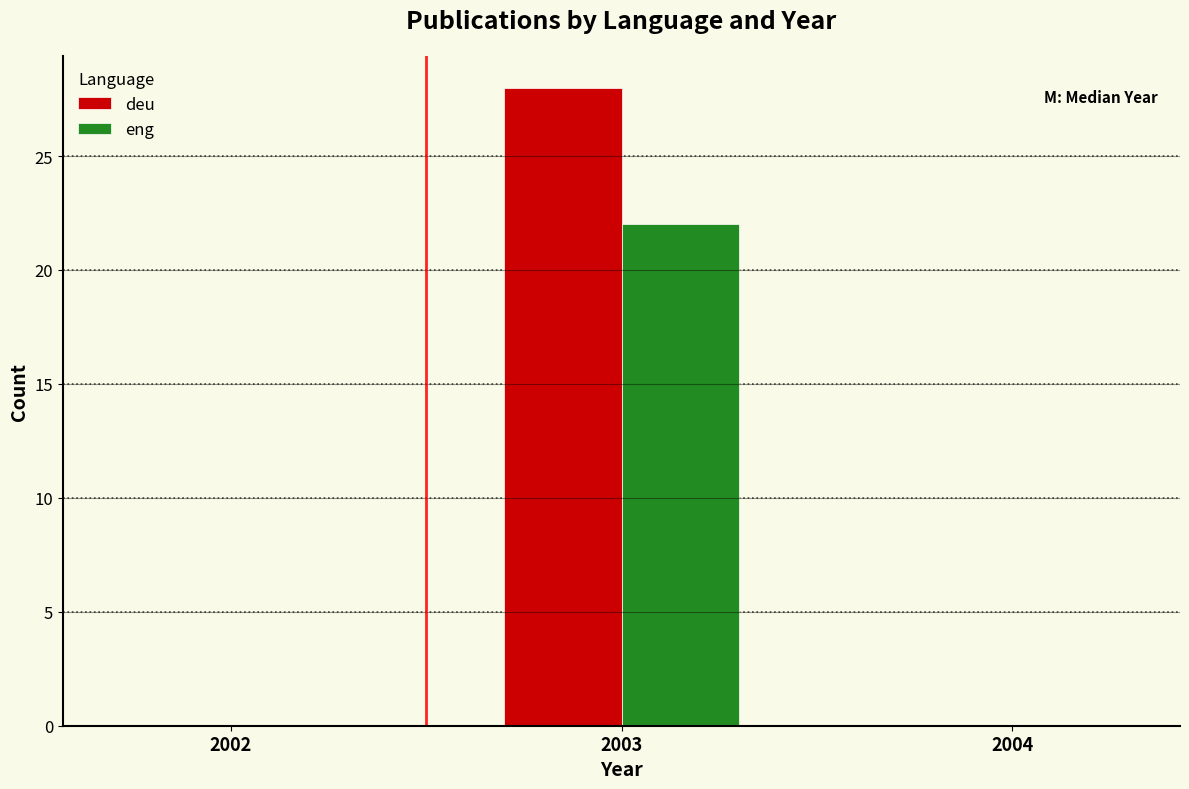

Reading left to right, list all the values displayed in this chart.

deu: 2002=0	2003=28	2004=0
eng: 2002=0	2003=22	2004=0